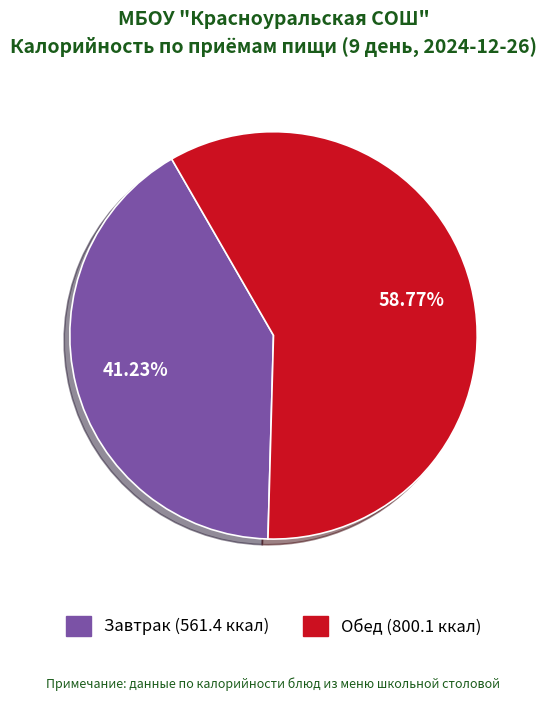

Combined, do Обед and Завтрак account for over 50%?

Yes